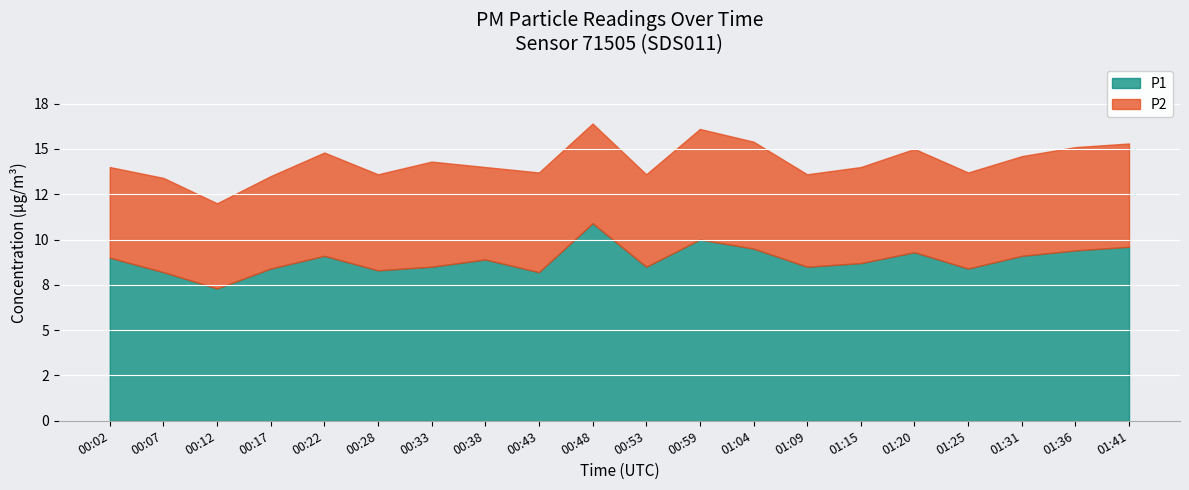

Which category has the lowest value across all series?

00:12